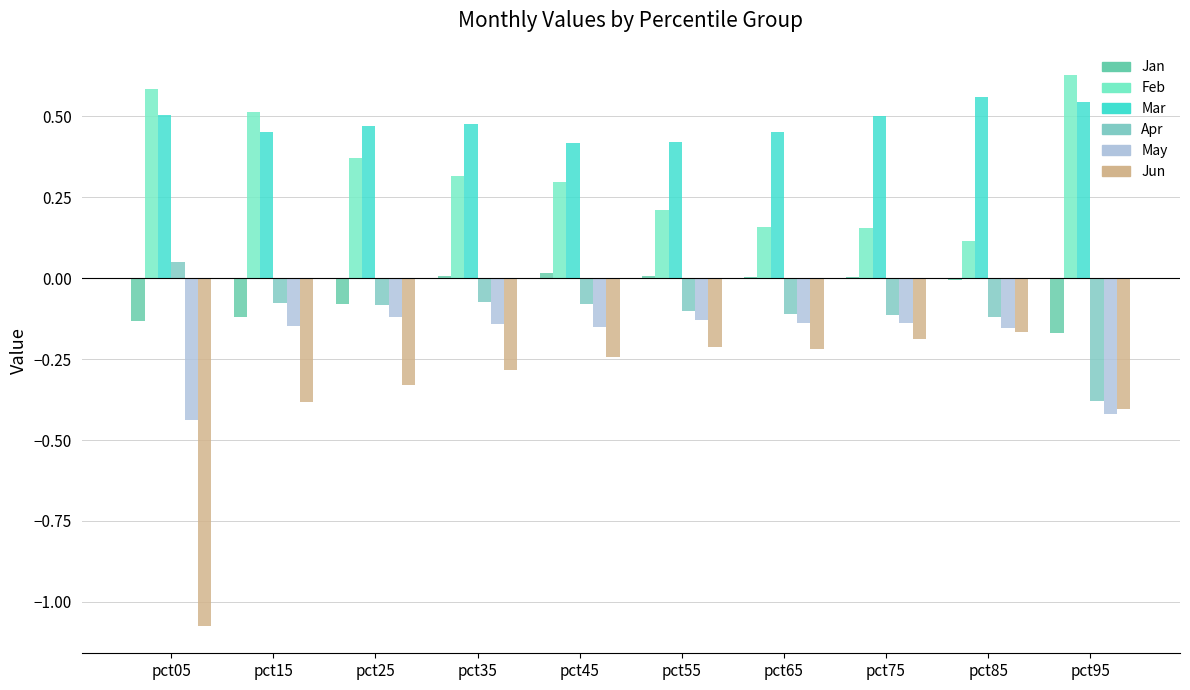

What is the spread (max minus min) of values at pct15?

0.9